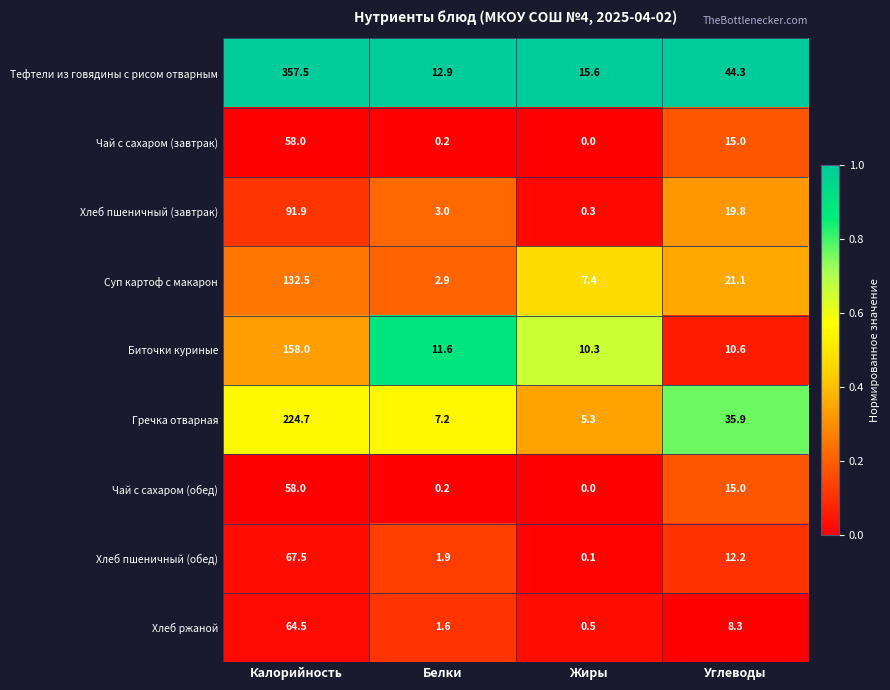

At which category is the sum across all series the highest?

Калорийность